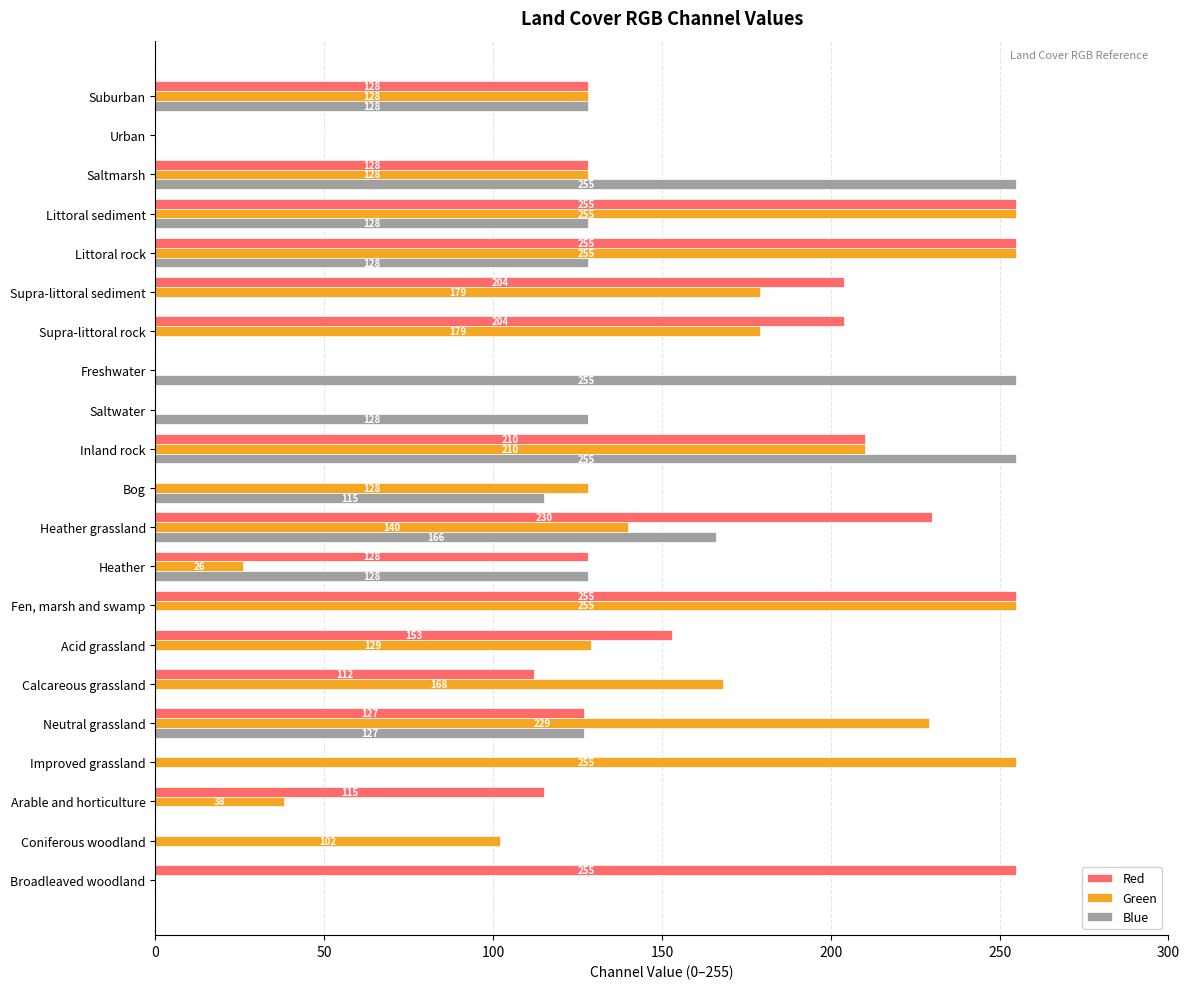

The value of Green at Urban is 116. True or false?

False